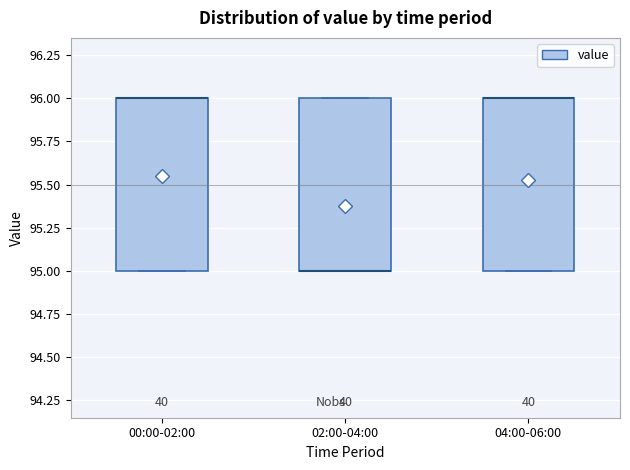

Reading left to right, read every box against the y-axis: the position of its median line, the range the box covers, and the ends of its whiskers. The values are not printed on the chart, so give them approximately, as read against the axis.

00:00-02:00: median 96 (drawn on the box's upper edge), box 95 to 96, whiskers 95 to 96
02:00-04:00: median 95 (drawn on the box's lower edge), box 95 to 96, whiskers 95 to 96
04:00-06:00: median 96 (drawn on the box's upper edge), box 95 to 96, whiskers 95 to 96